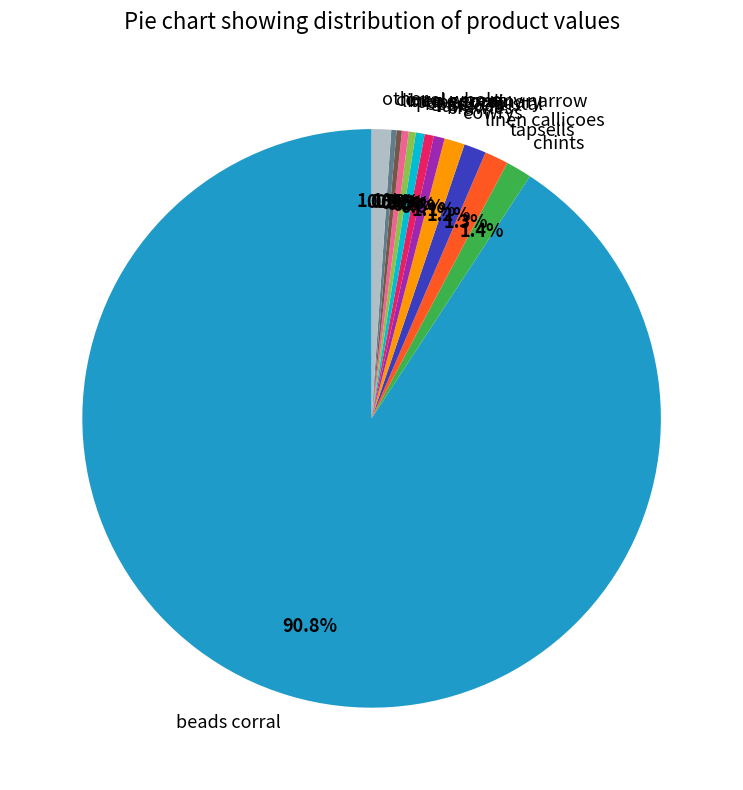

Which has a higher value, beads corral or linen germany narrow?

beads corral